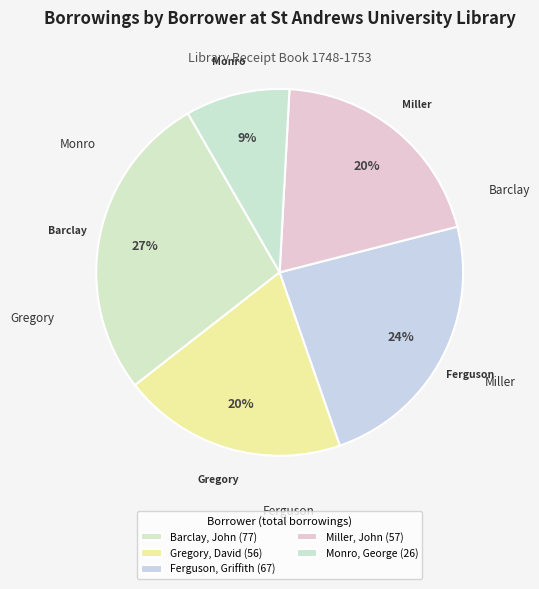

What portion of the pie excludes Ferguson, Griffith?

76.3%